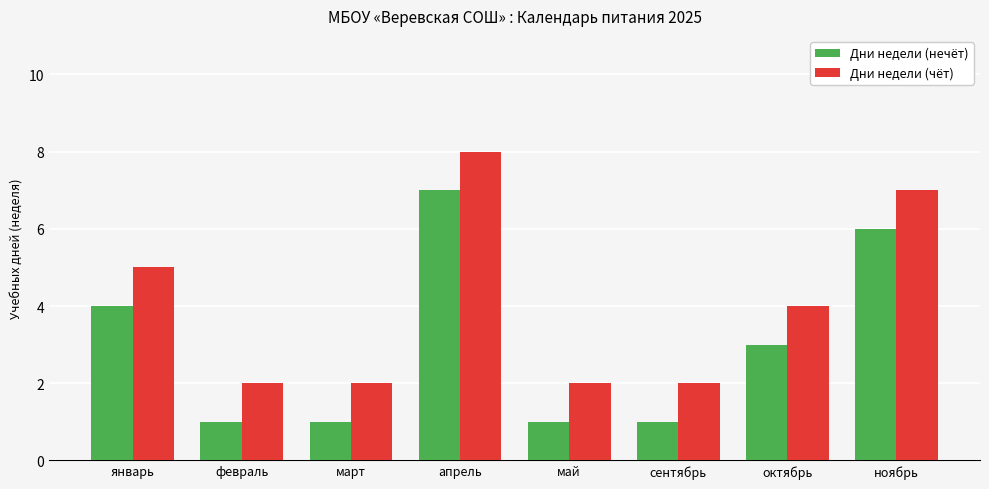

What position from the left is январь?

1